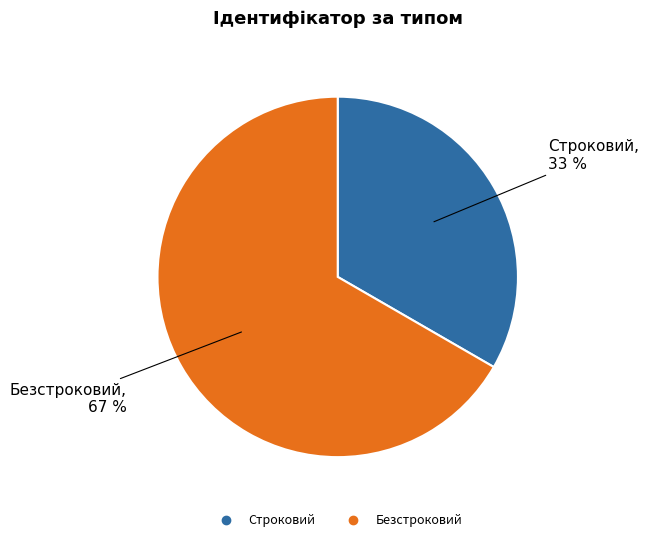

What percentage is the Строковий slice, to the nearest percent?

33%